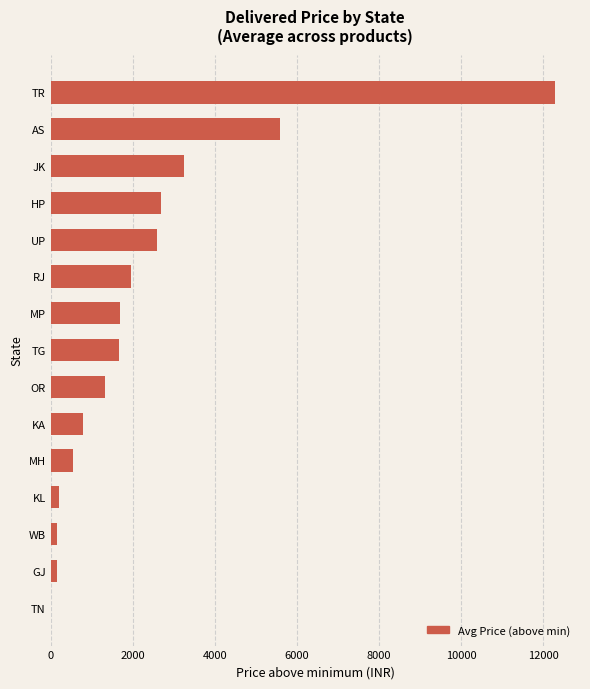

What is the sum of all values?

34926